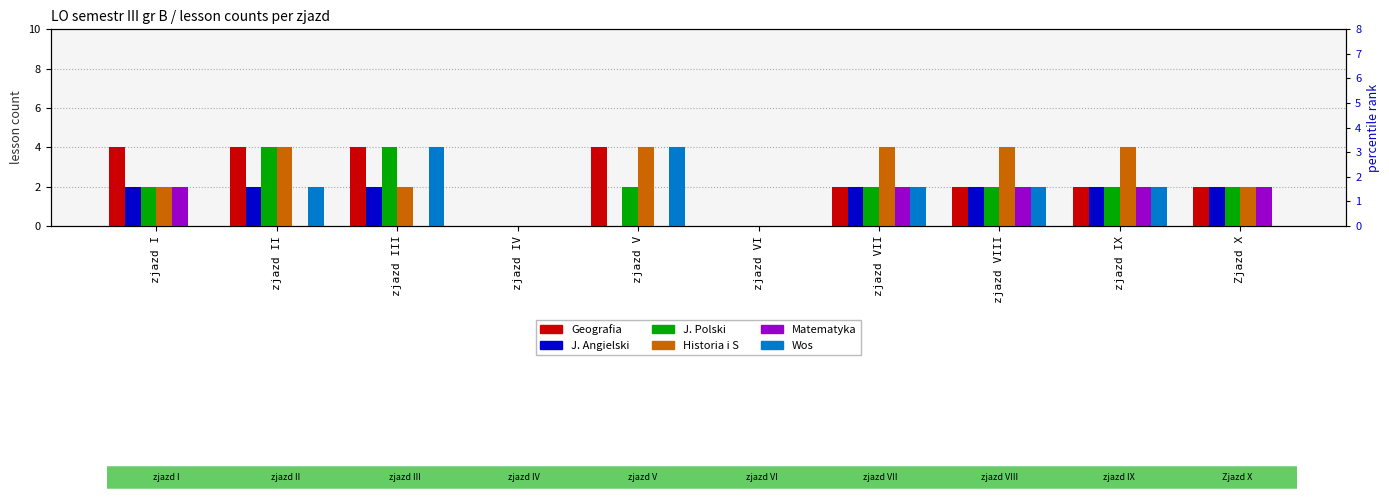

What is the difference between the Wos values at zjazd VIII and zjazd I?

2